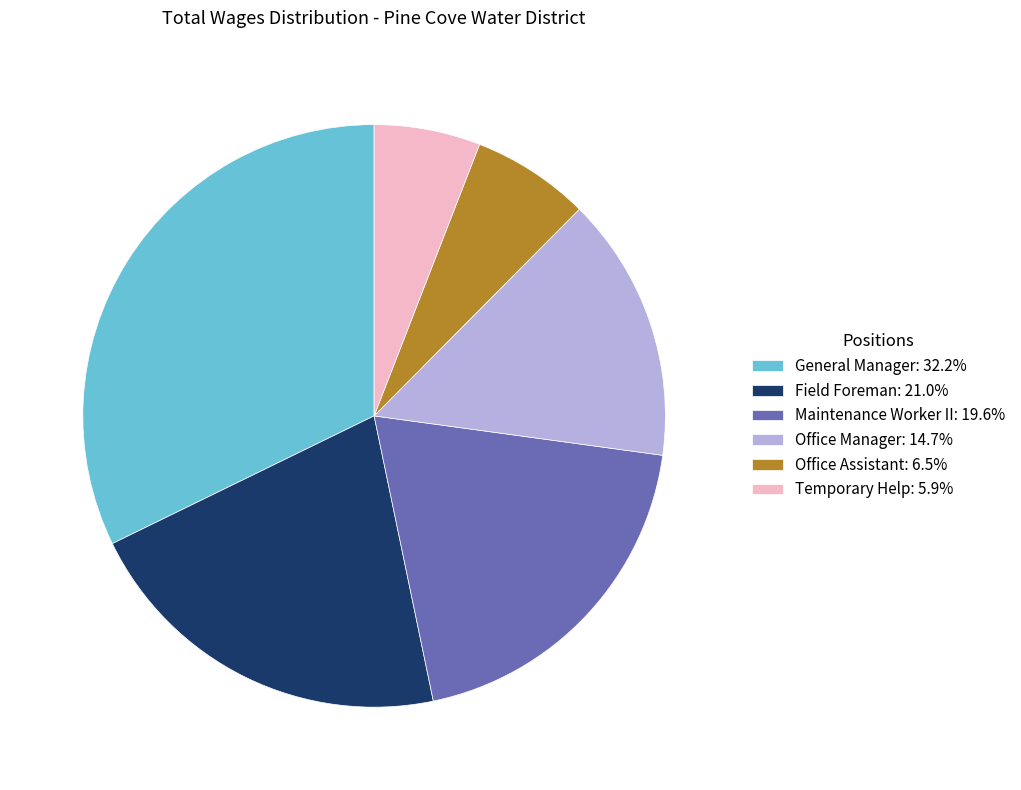

What is the ratio of the value at Field Foreman: 21.0% to the value at General Manager: 32.2%?

0.7